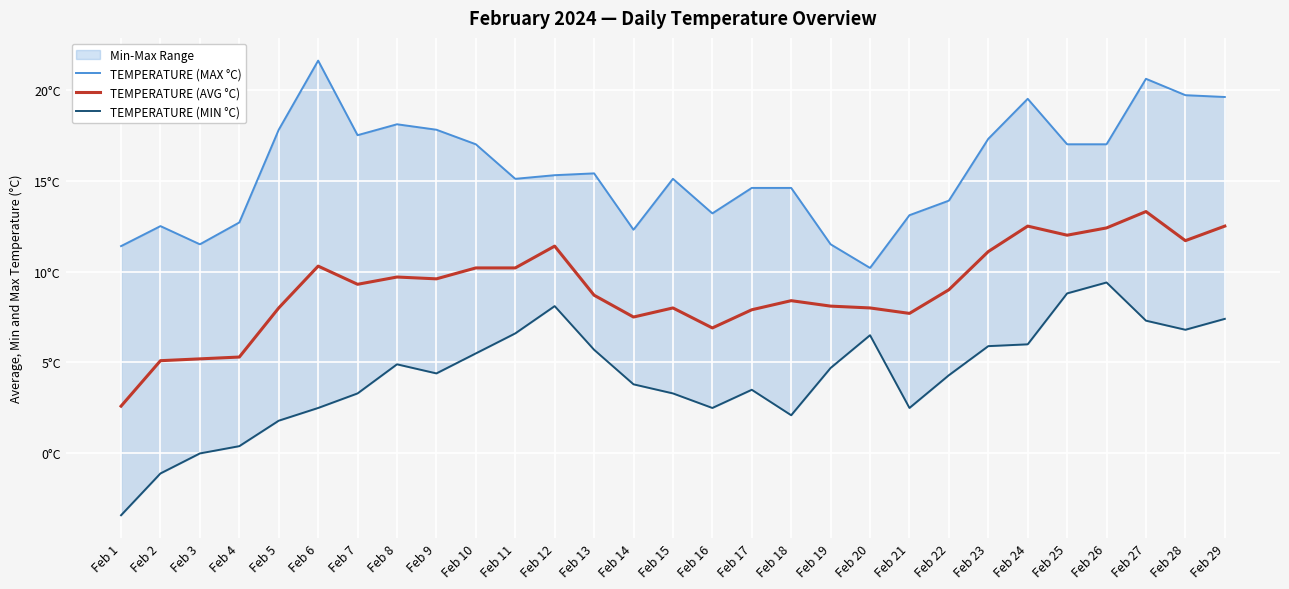

Which series has the largest total across all categories?

TEMPERATURE (MAX °C)